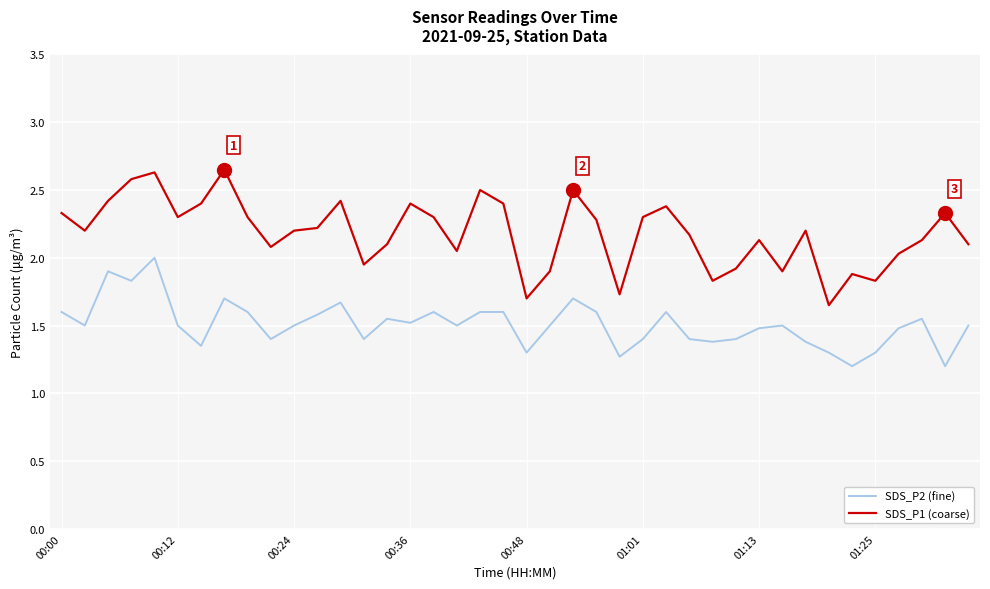

Which series has the largest total across all categories?

SDS_P1 (coarse)